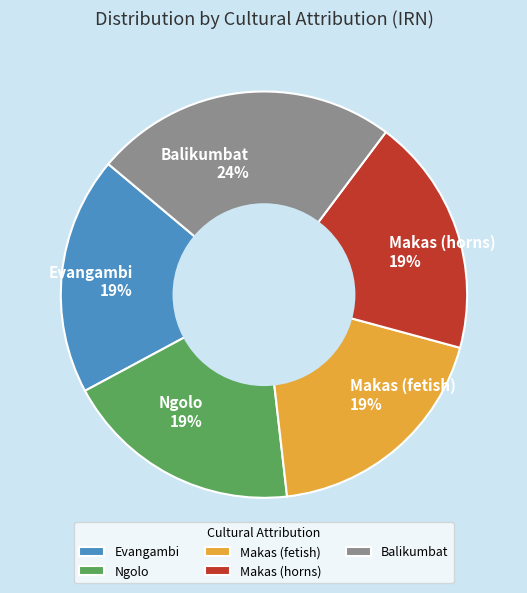

What is the largest slice in the pie chart?

Balikumbat